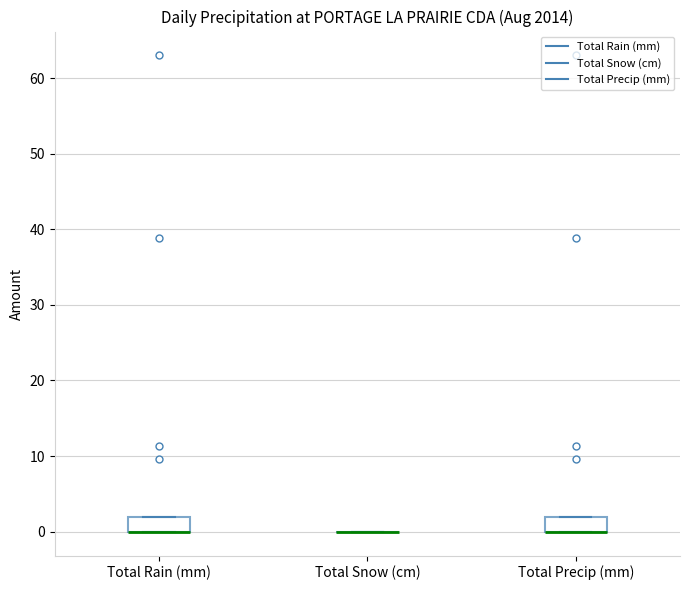

Reading left to right, transcribe this box plot: for each box, give where its median line is, the range the box spans, and where its two whiskers end, as read against the y-axis. The values are not printed on the chart, so give them approximately, as read against the axis.

Total Rain (mm): median 0 (drawn on the box's lower edge), box 0 to 2, whiskers 0 to 2
Total Snow (cm): box collapsed to a line at 0, whiskers 0 to 0
Total Precip (mm): median 0 (drawn on the box's lower edge), box 0 to 2, whiskers 0 to 2